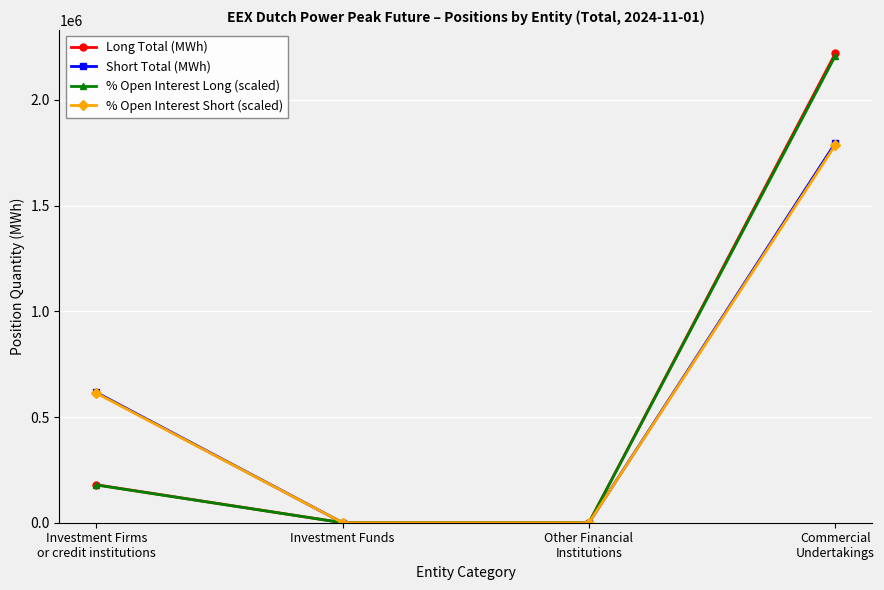

Which series changed the most between Investment Firms
or credit institutions and Investment Funds?

Short Total (MWh)